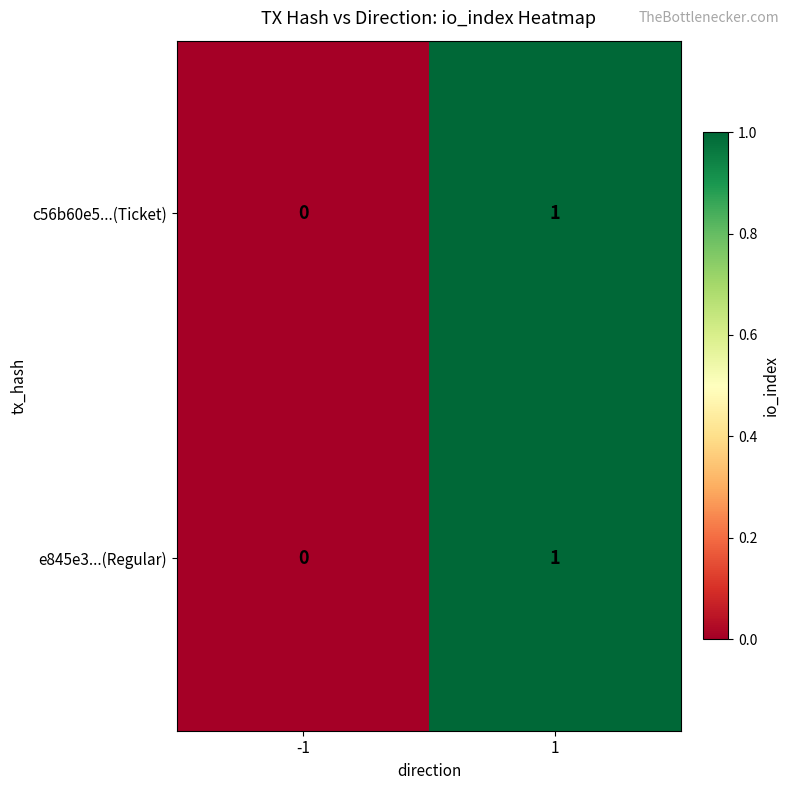

Is the value of e845e3...(Regular) at 1 greater than the value of c56b60e5...(Ticket) at -1?

Yes